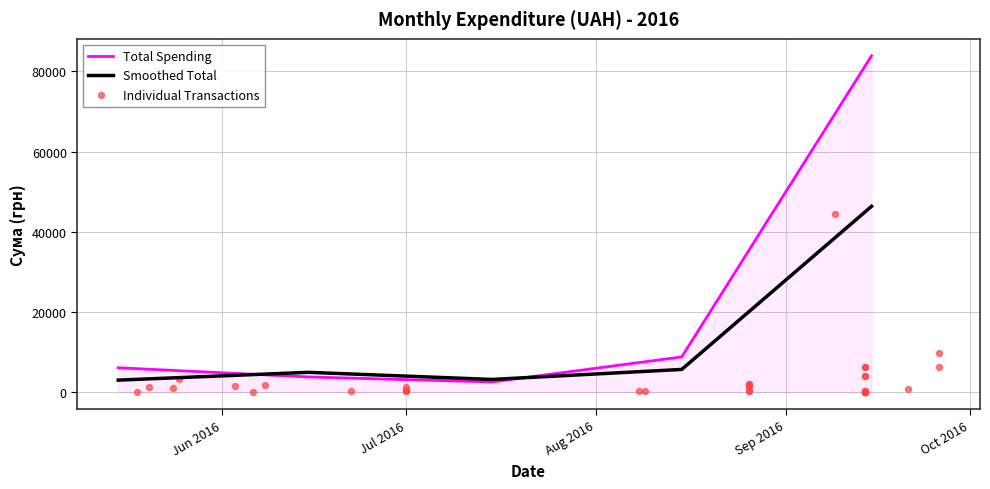

What is the lowest value of the Smoothed Total series?

3081.6